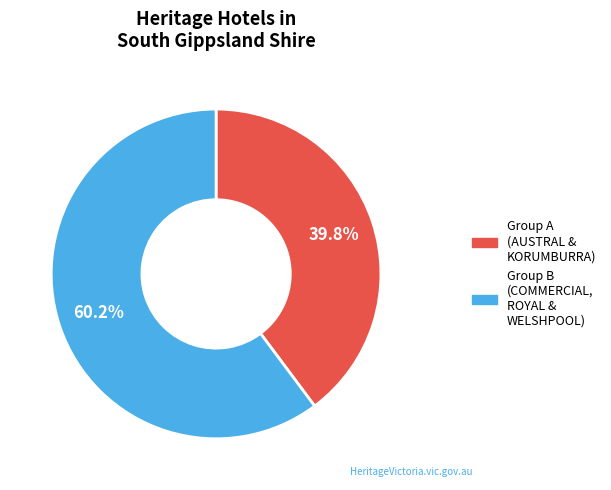

How many segments does this pie chart have?

2